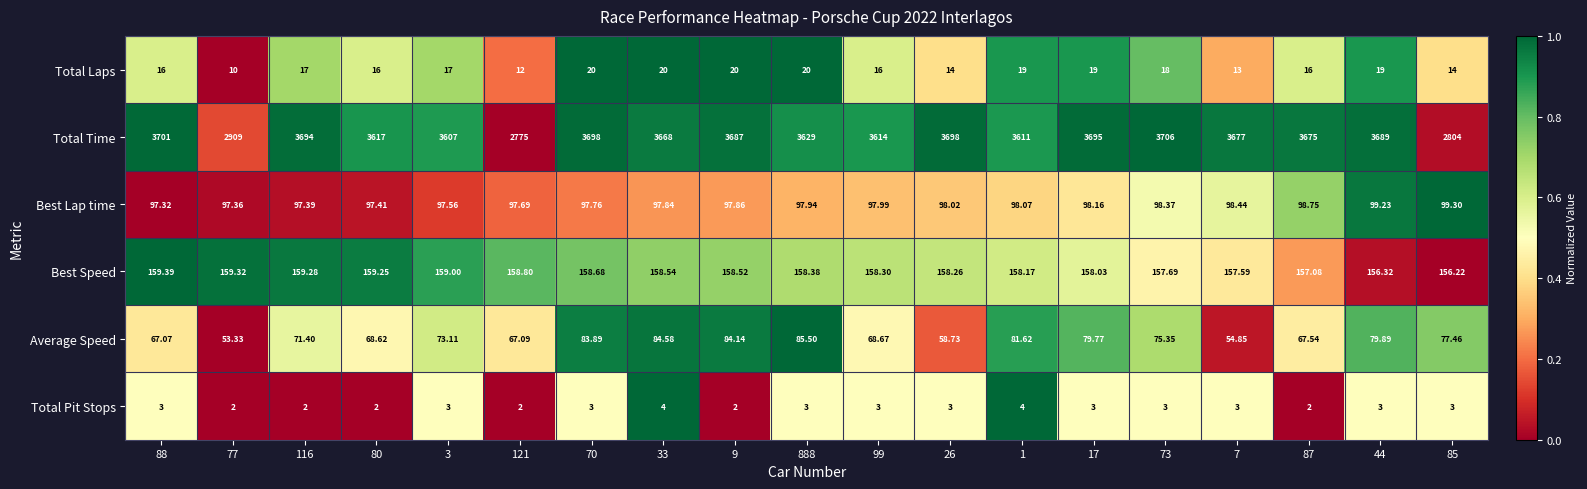

List the series in order of their peak value, lowest first.

Total Pit Stops, Total Laps, Average Speed, Best Lap time, Best Speed, Total Time